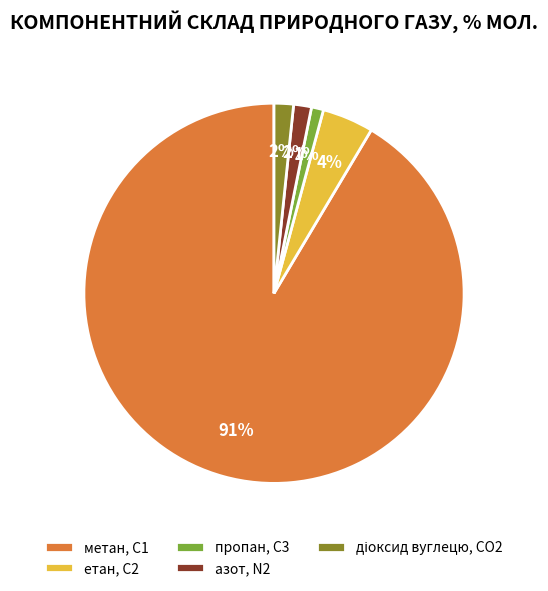

Which category has the biggest portion of the pie?

метан, С1